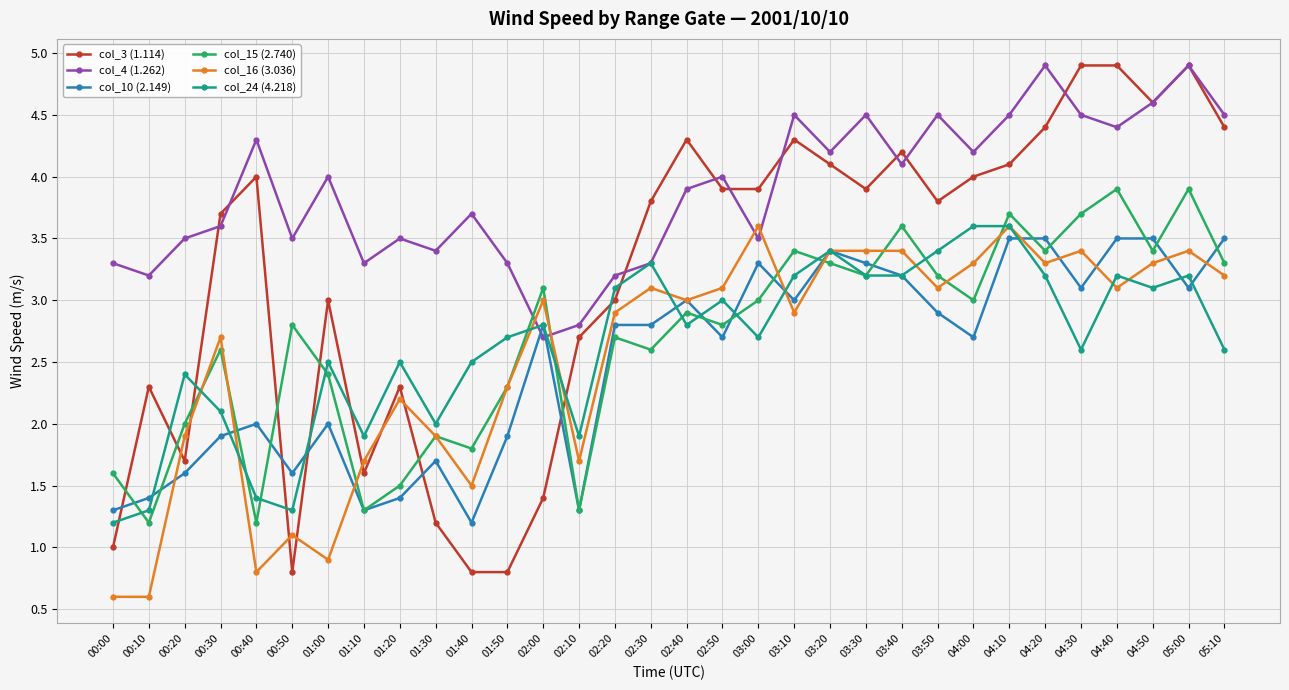

What is the difference between the highest and lowest values at 02:30?

1.2